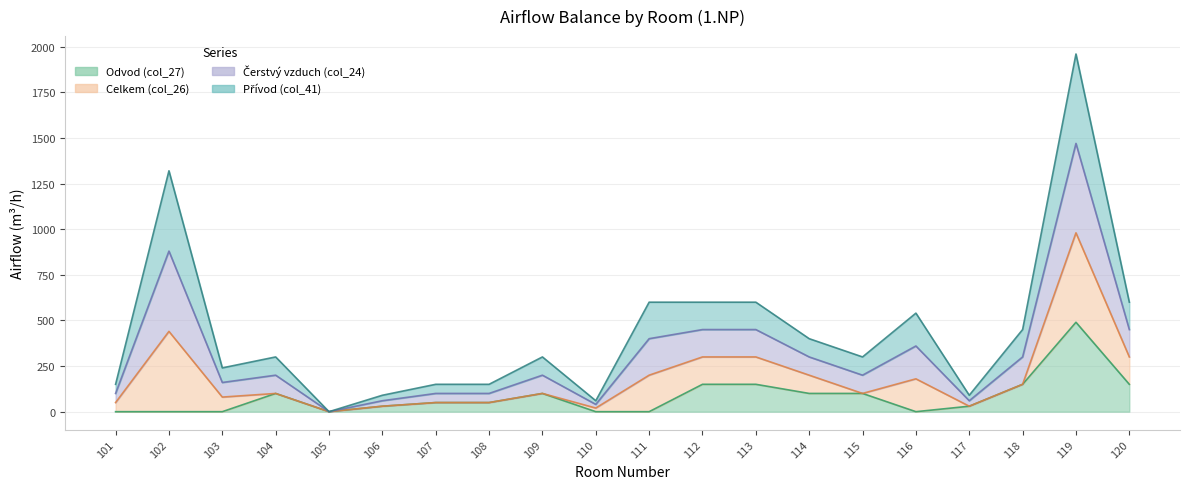

True or false: Odvod (col_27) and Čerstvý vzduch (col_24) cross at least once.

False